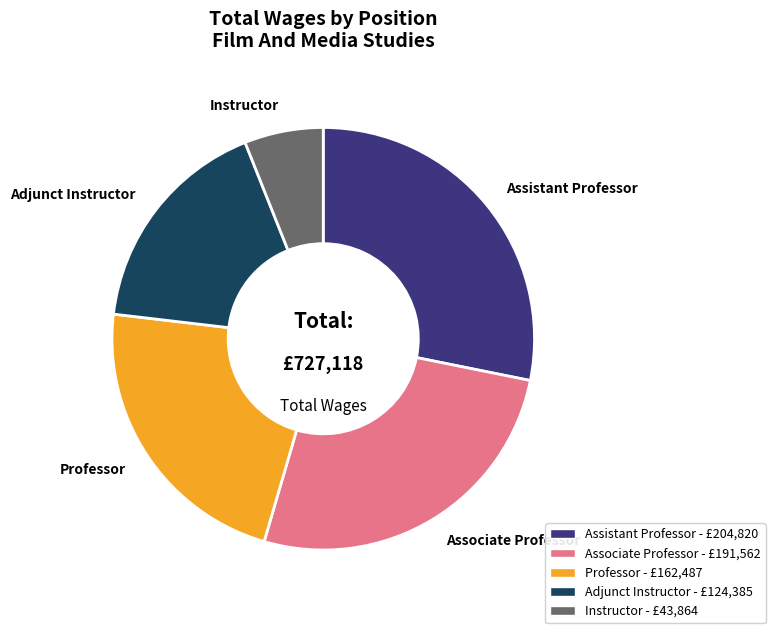

Is it true that Professor is 15% of the pie?

False